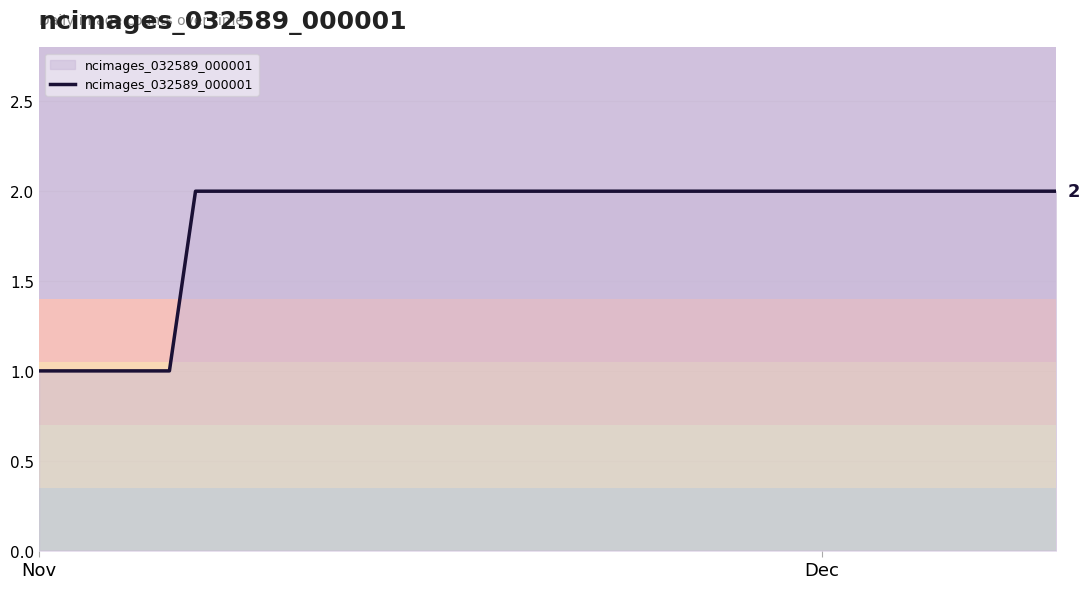

How many lines are shown in the chart?

1